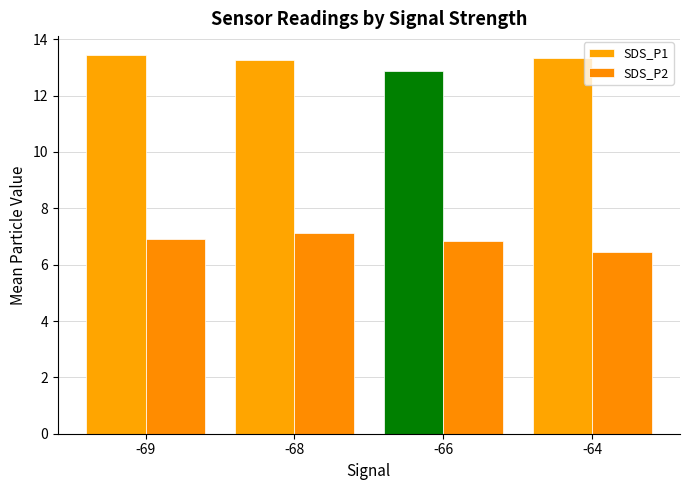

Between -68 and -66, which series saw the biggest shift?

SDS_P1